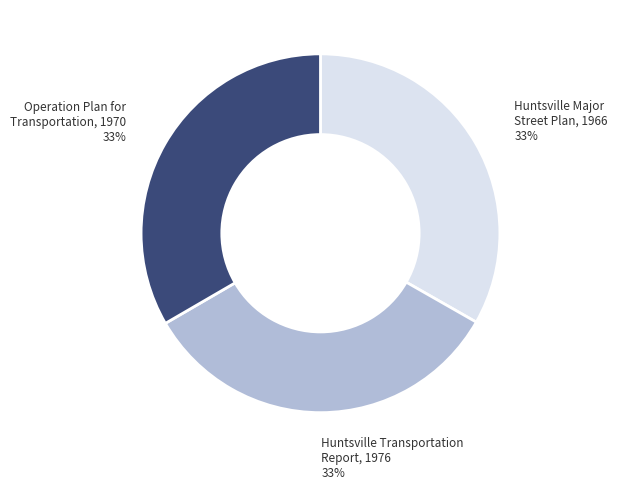

Is there any slice that represents more than half of the pie?

No